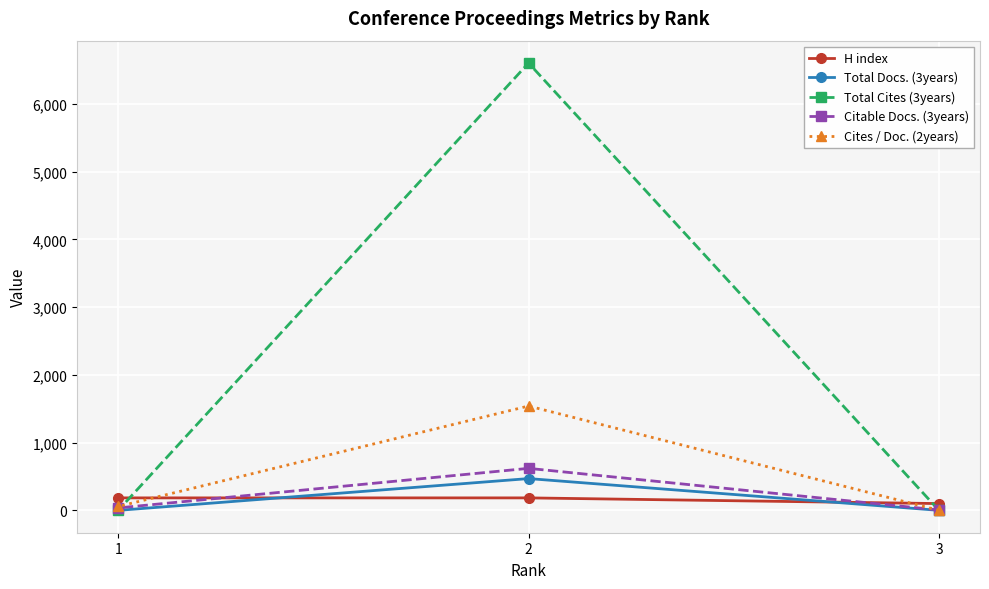

Between 3 and 2, which is larger?

2